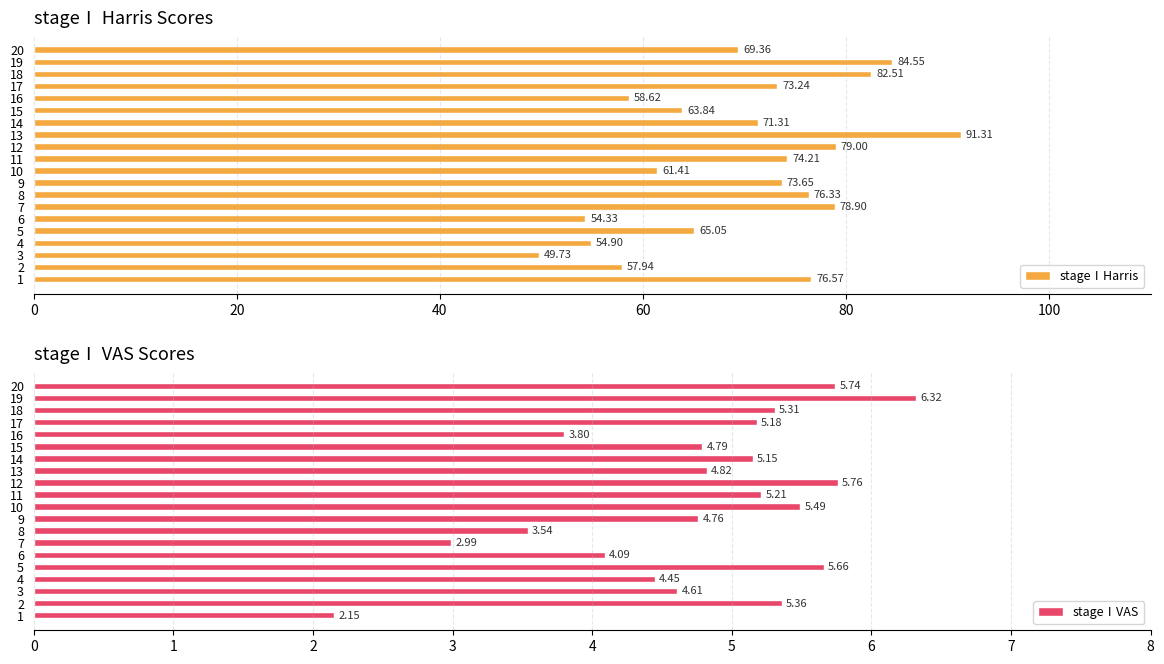

Which series has the largest range (max minus min)?

stageⅠHarris